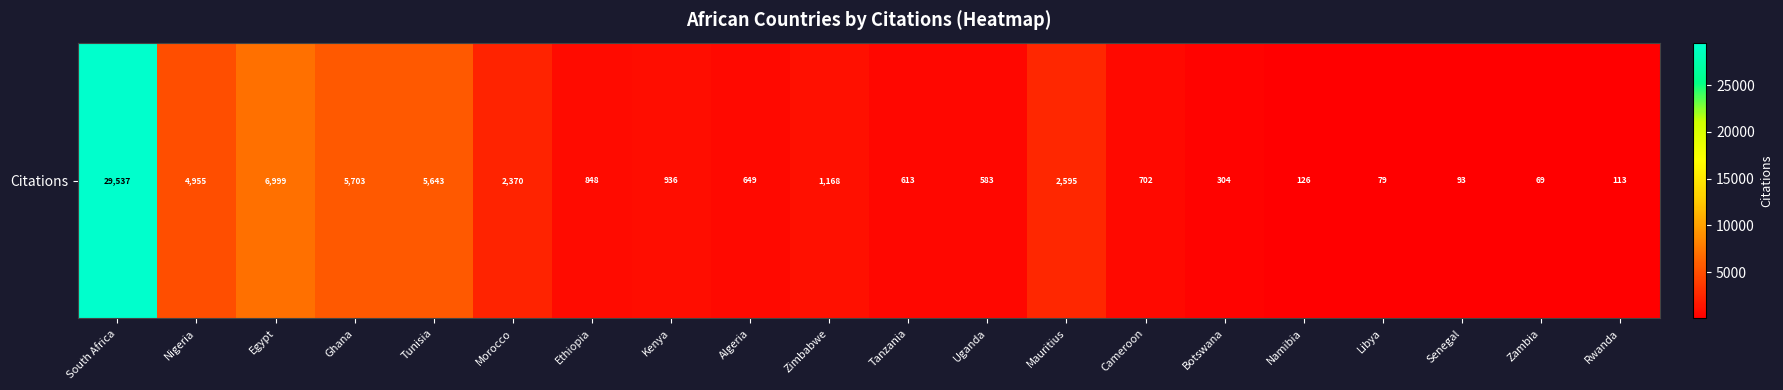

List the labels in order of value, smallest first.

Zambia, Libya, Senegal, Rwanda, Namibia, Botswana, Uganda, Tanzania, Algeria, Cameroon, Ethiopia, Kenya, Zimbabwe, Morocco, Mauritius, Nigeria, Tunisia, Ghana, Egypt, South Africa